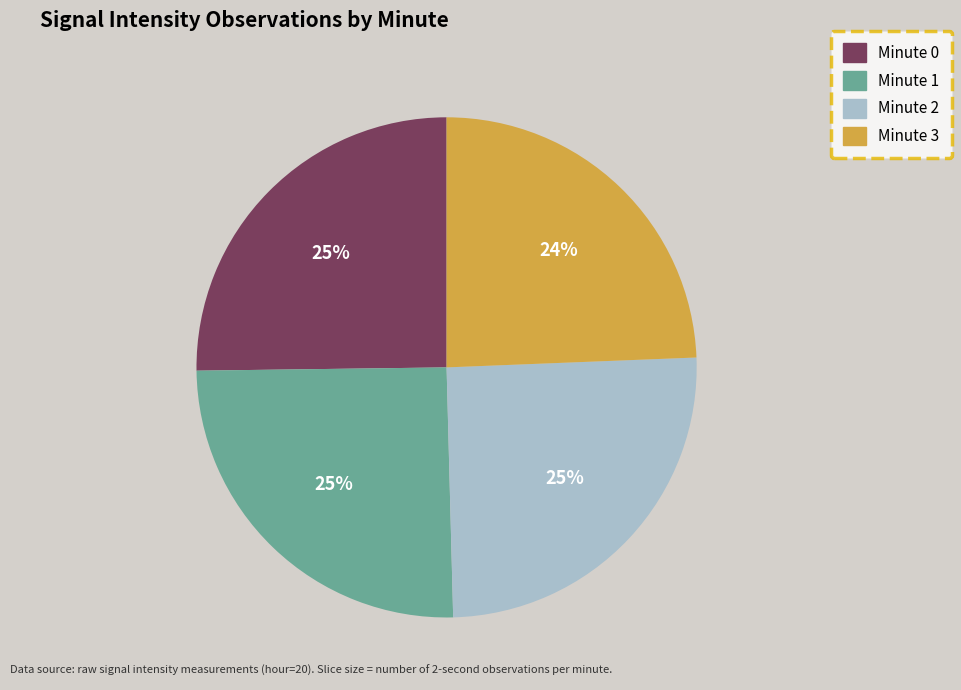

Is it true that Minute 1 is 39% of the pie?

False